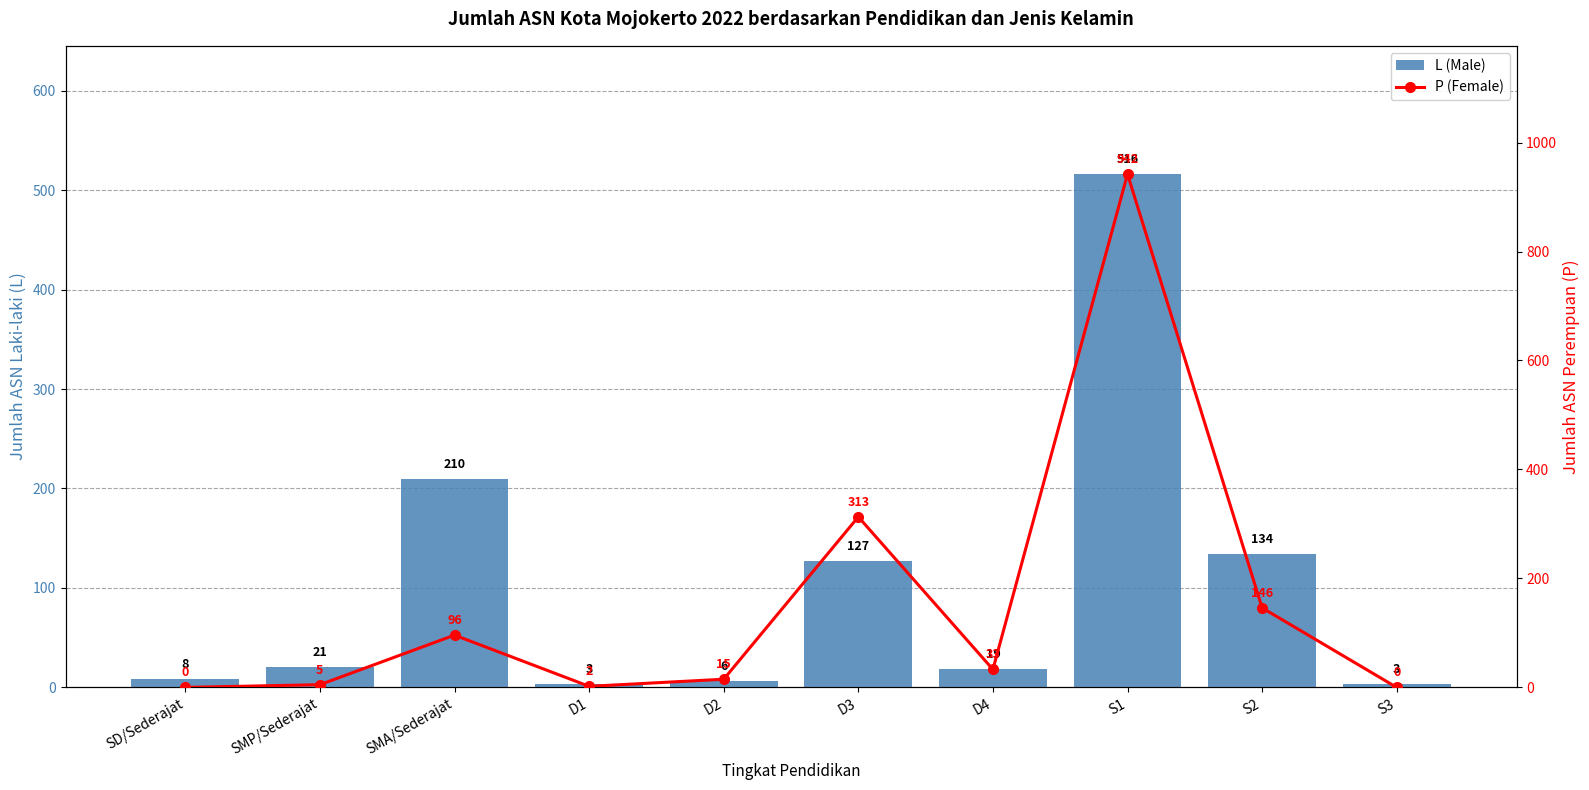

List the labels in order of L (Male) value, smallest first.

D1, S3, D2, SD/Sederajat, D4, SMP/Sederajat, D3, S2, SMA/Sederajat, S1